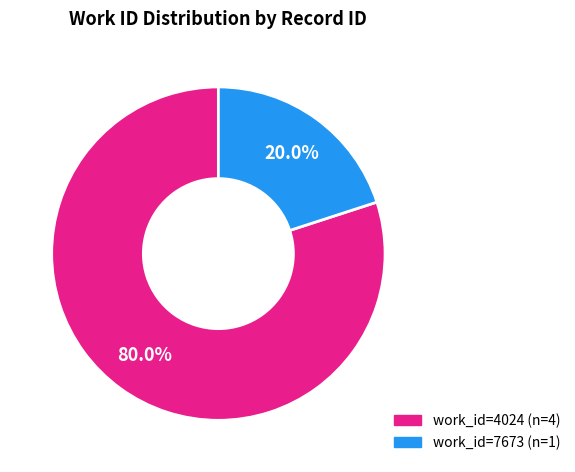

Is there any slice that represents more than half of the pie?

Yes